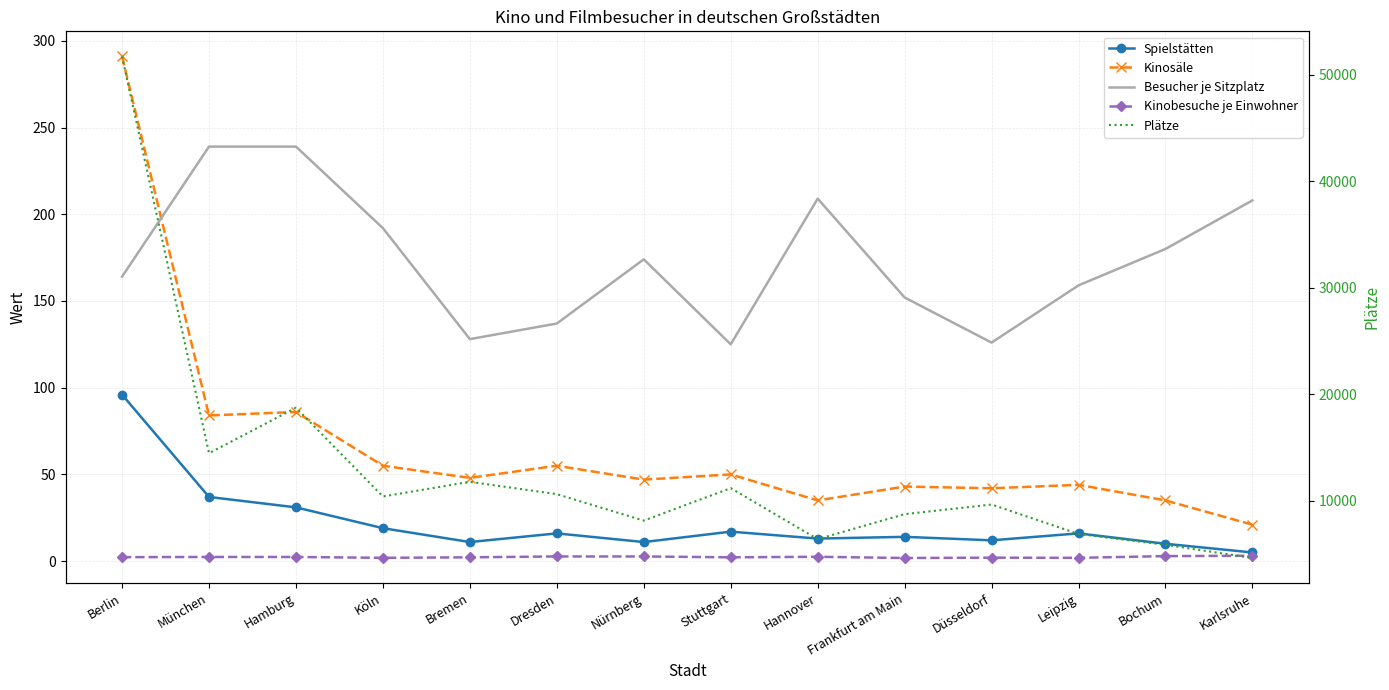

True or false: Kinosäle and Besucher je Sitzplatz intersect in this chart.

True